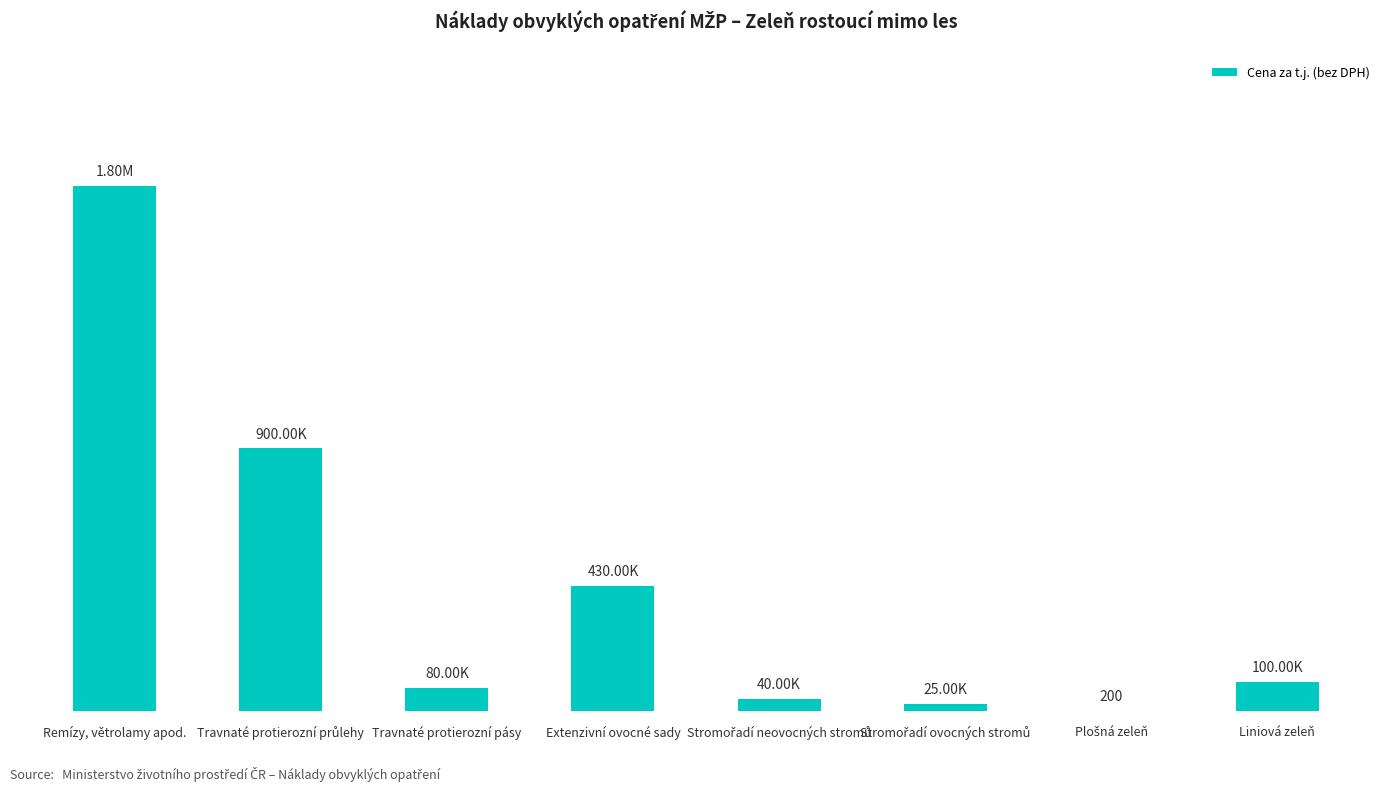

Which label corresponds to the largest value in the chart?

Remízy, větrolamy apod.